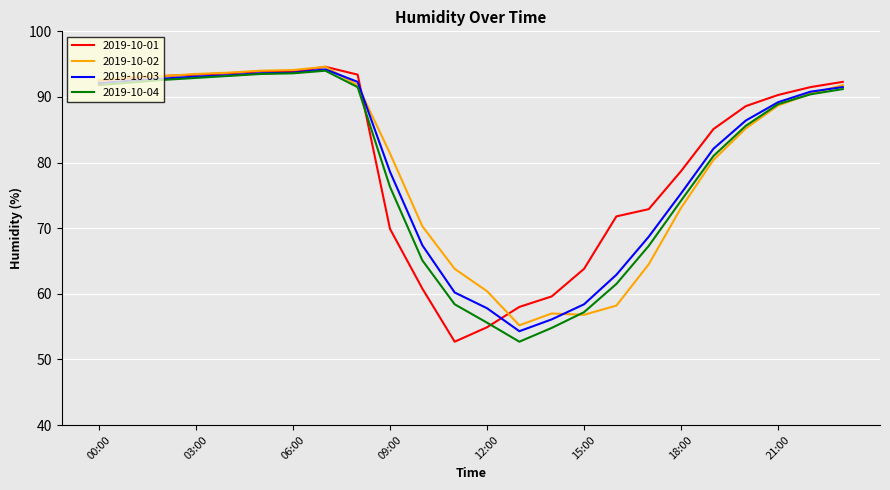

What is the lowest value of the 2019-10-01 series?

52.7